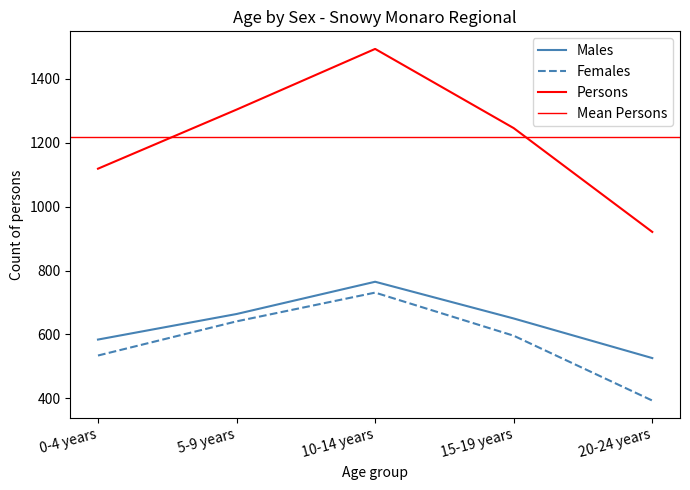

What is the average value of the Females series?

579